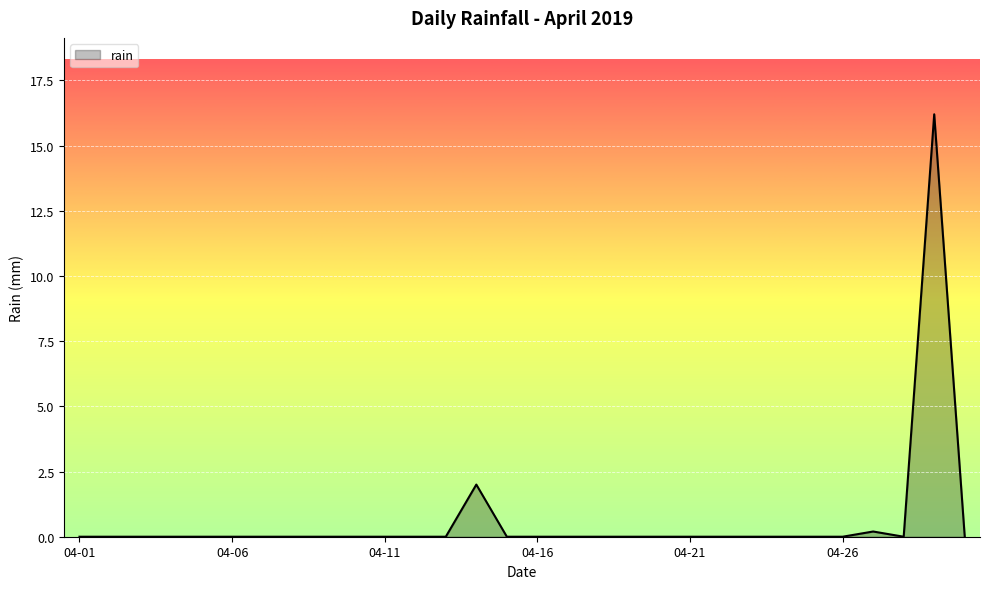

What is the maximum value shown in the chart?

16.2